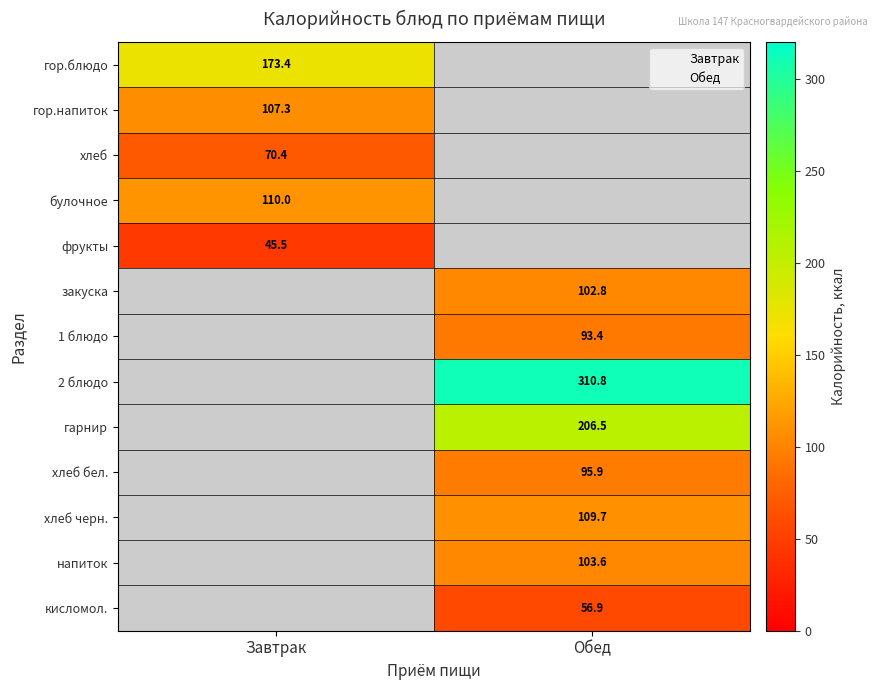

What is the maximum value shown in the chart?

310.8